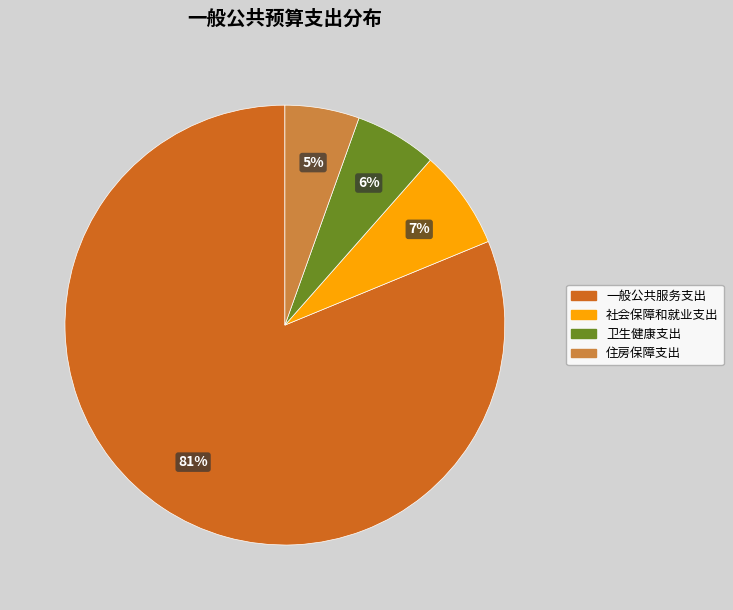

Approximately how many times larger is the value at 社会保障和就业支出 compared to 卫生健康支出?

1.2